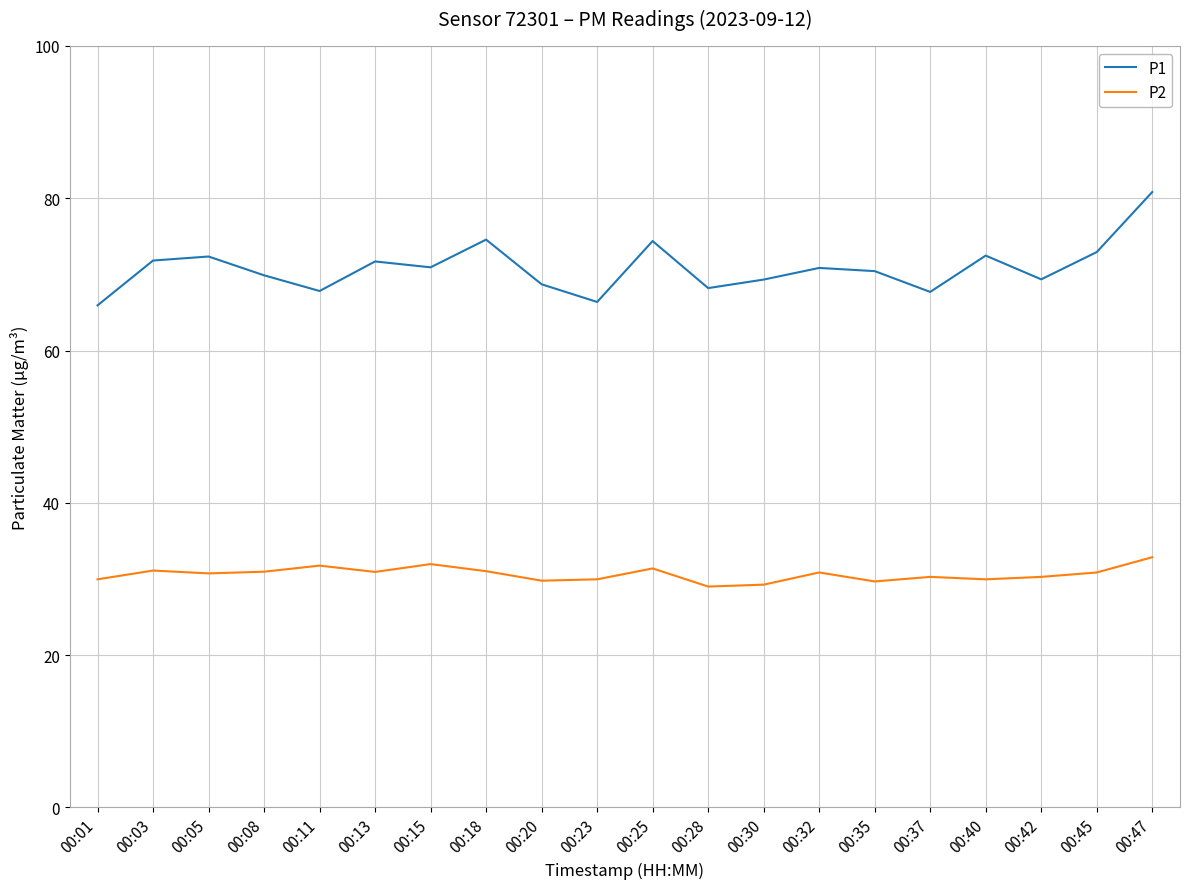

True or false: P2 and P1 intersect in this chart.

False